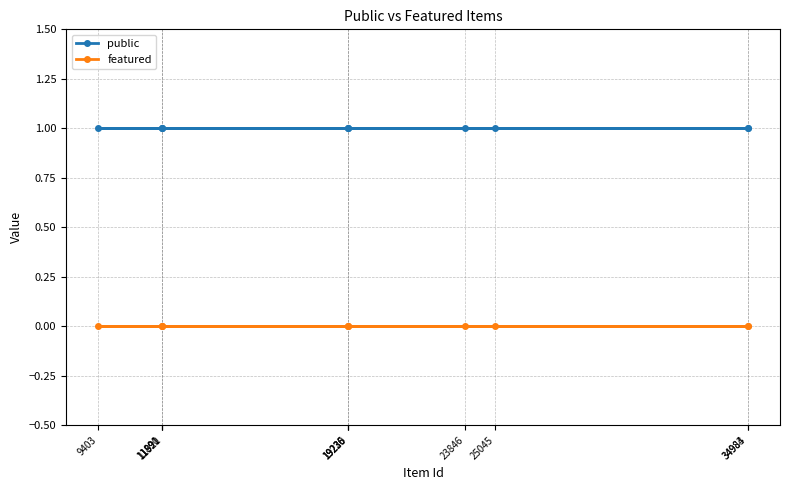

What is the sum of all public values?

11